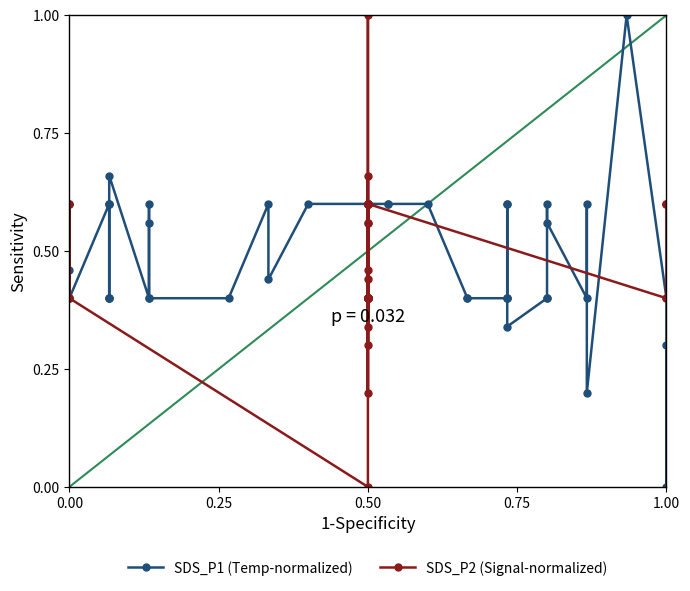

How many data points in SDS_P1 (Temp-normalized) are above 0?

39